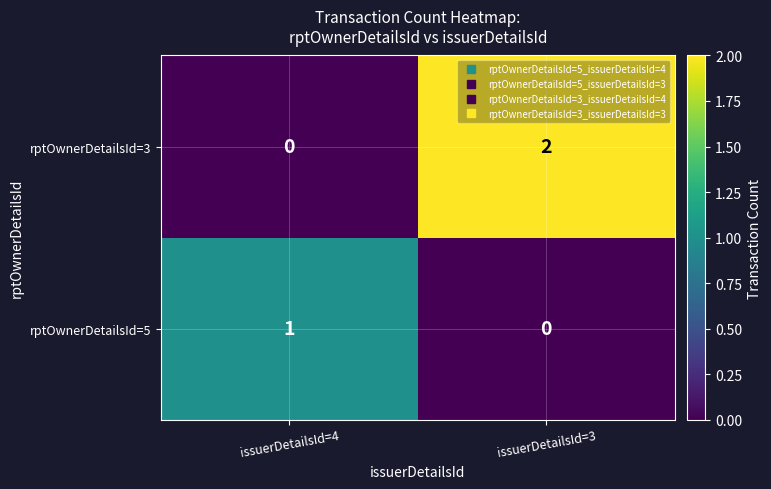

Which category has the highest value in the rptOwnerDetailsId=3 series?

issuerDetailsId=3